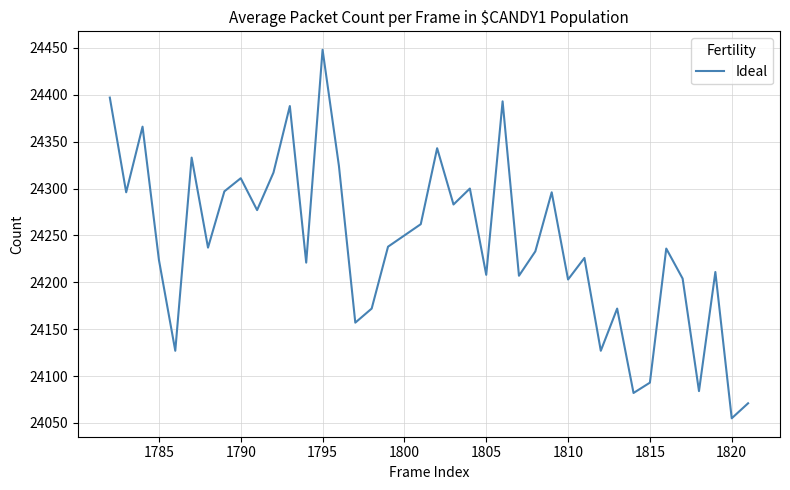

What is the difference between the maximum and minimum values?

393